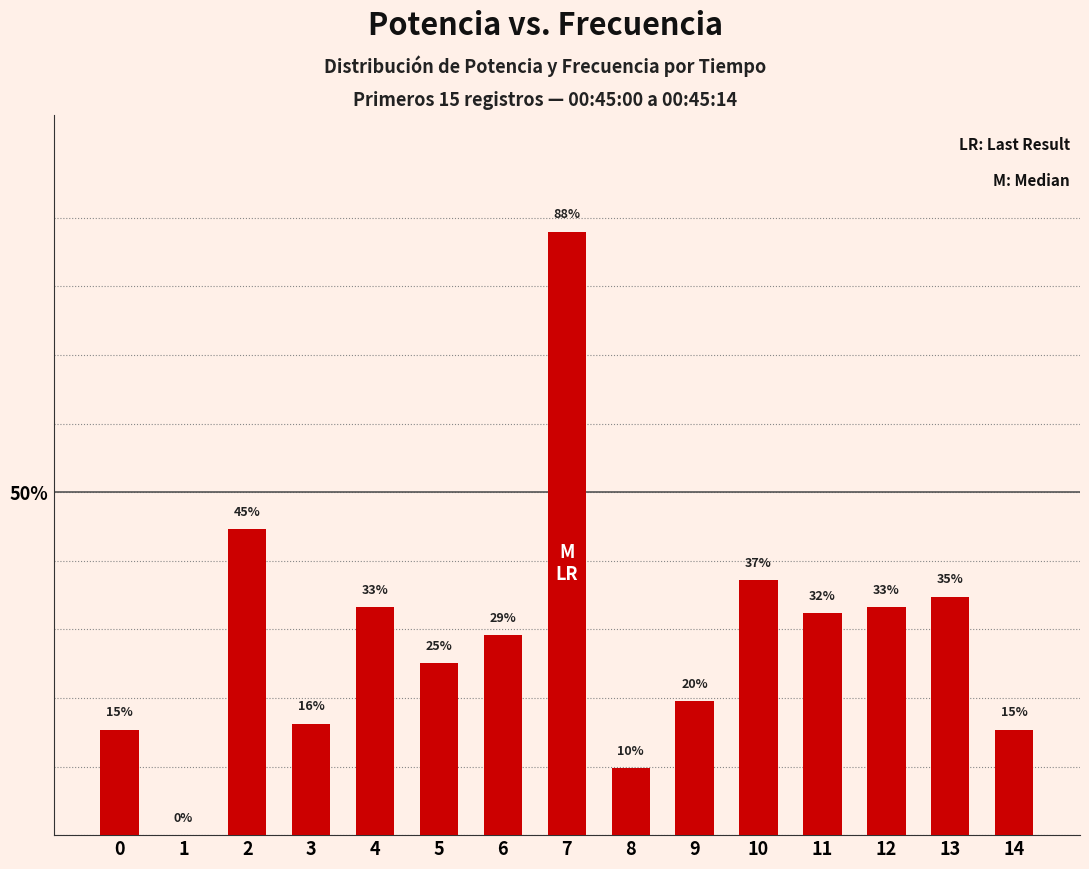

Are the bars horizontal?

No